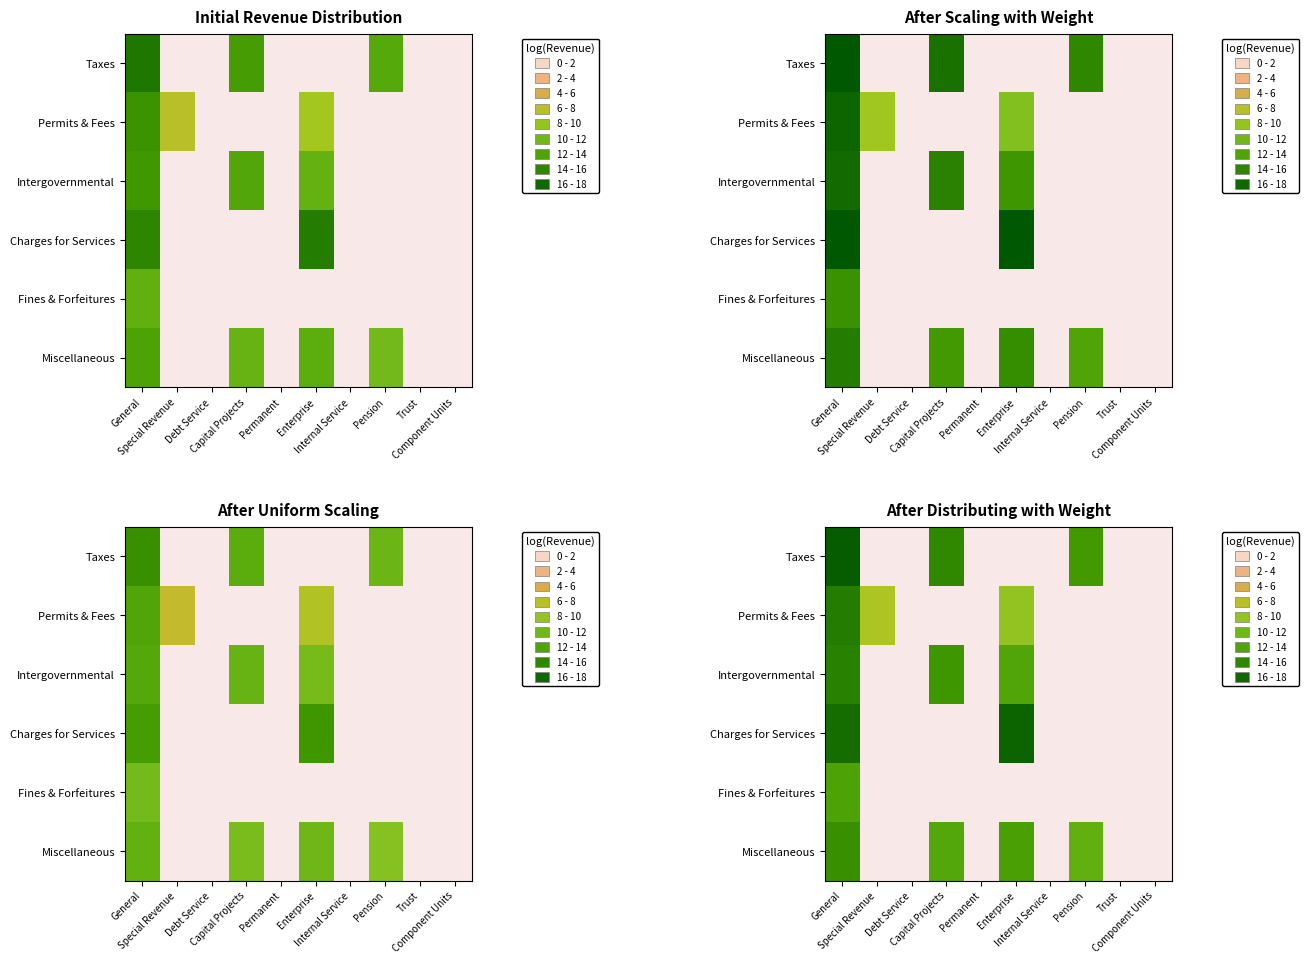

At which category is the sum across all series the highest?

General